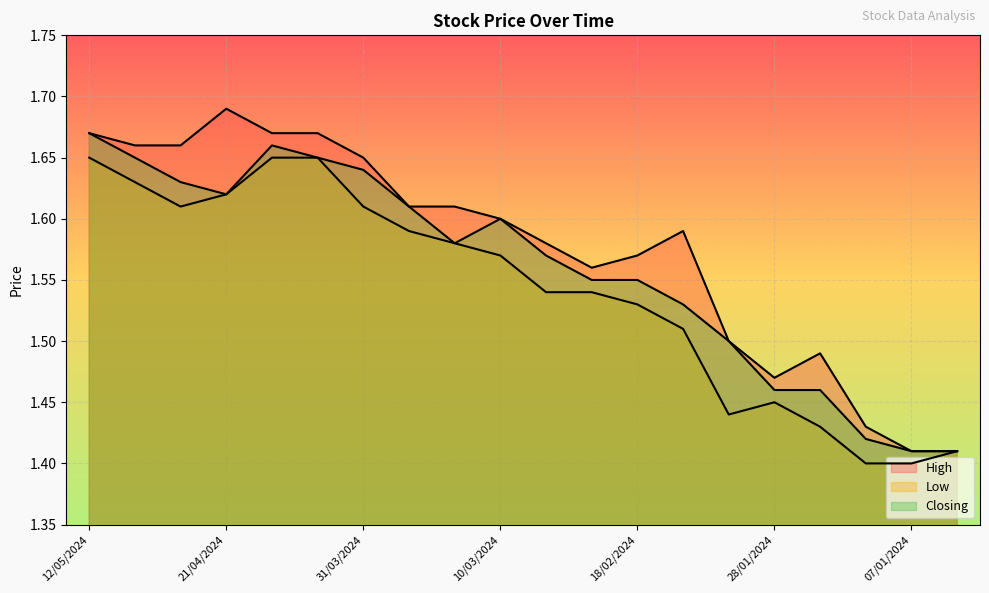

True or false: Closing and High intersect in this chart.

False